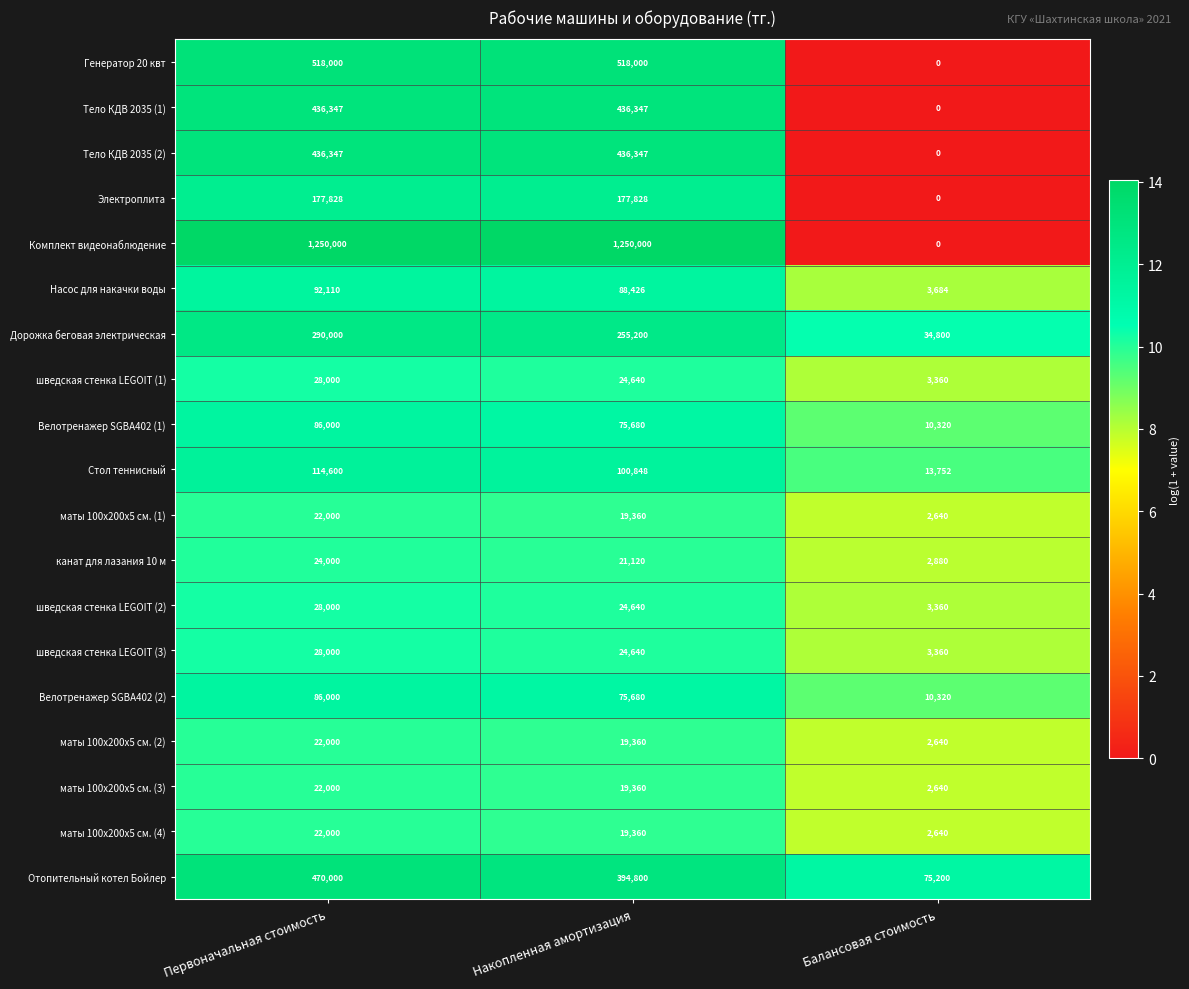

Rank the categories by шведская стенка LEGOIT (1) value from lowest to highest.

Балансовая стоимость, Накопленная амортизация, Первоначальная стоимость